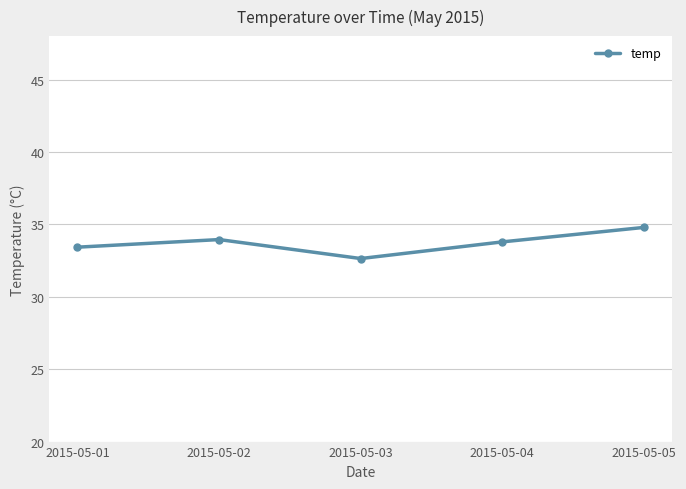

The chart shows a value of 33.8 at 2015-05-04. True or false?

True